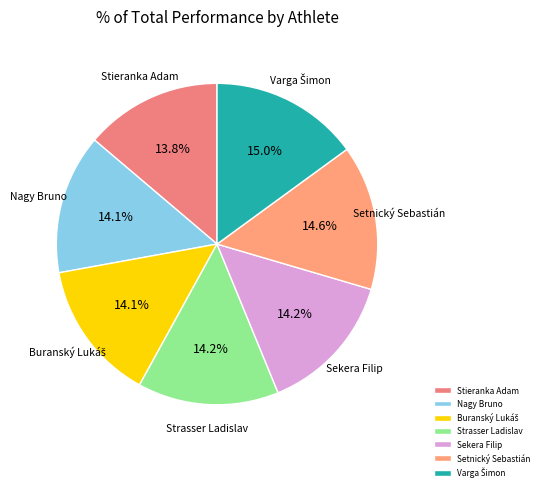

Combined, what portion of the pie is Sekera Filip and Stieranka Adam?

28.0%